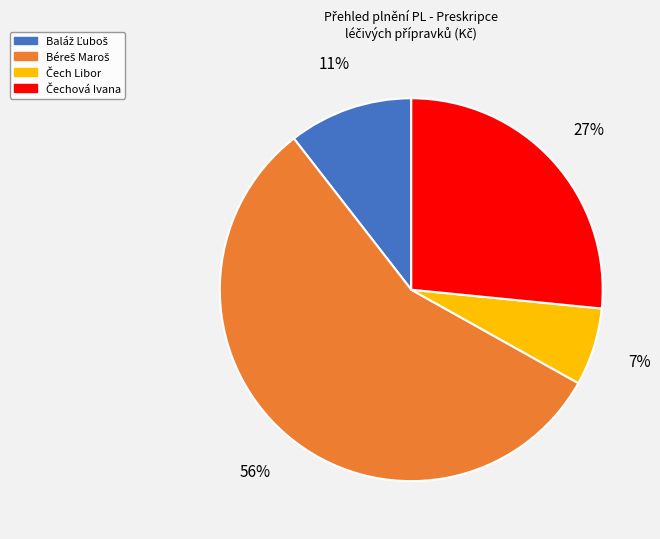

How many slices are in this pie chart?

4